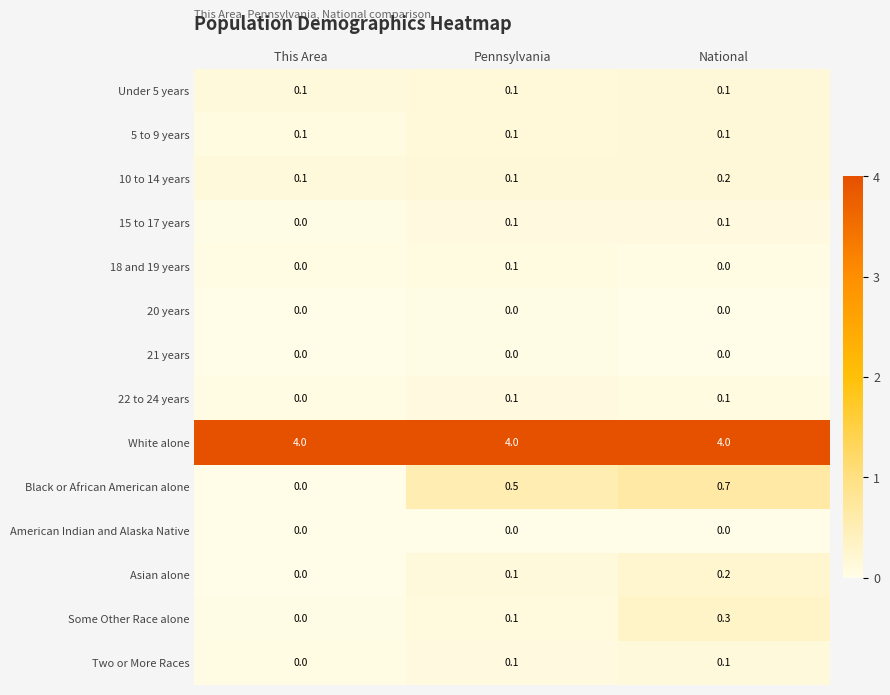

What is the total value across all series at Pennsylvania?

5.4